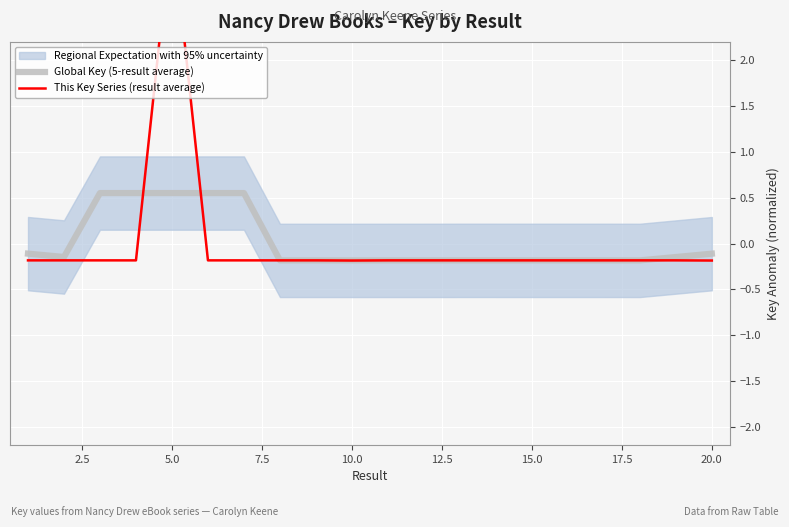

True or false: Global Key (5-result average) has a value of -0.1 at 10.

False